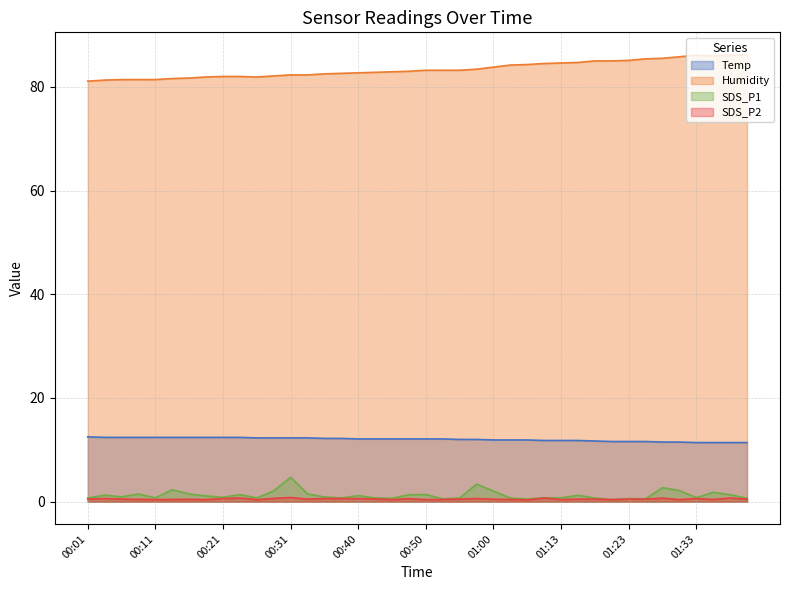

What position from the left is 00:55?

23